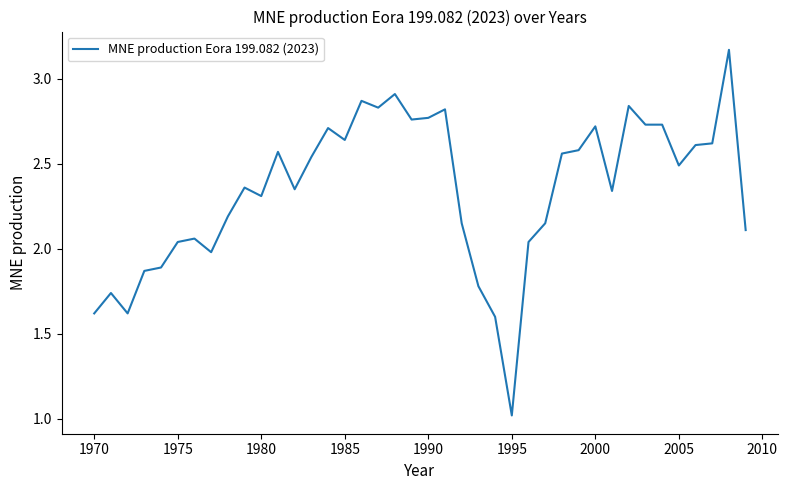

What is the minimum value shown in the chart?

1.0